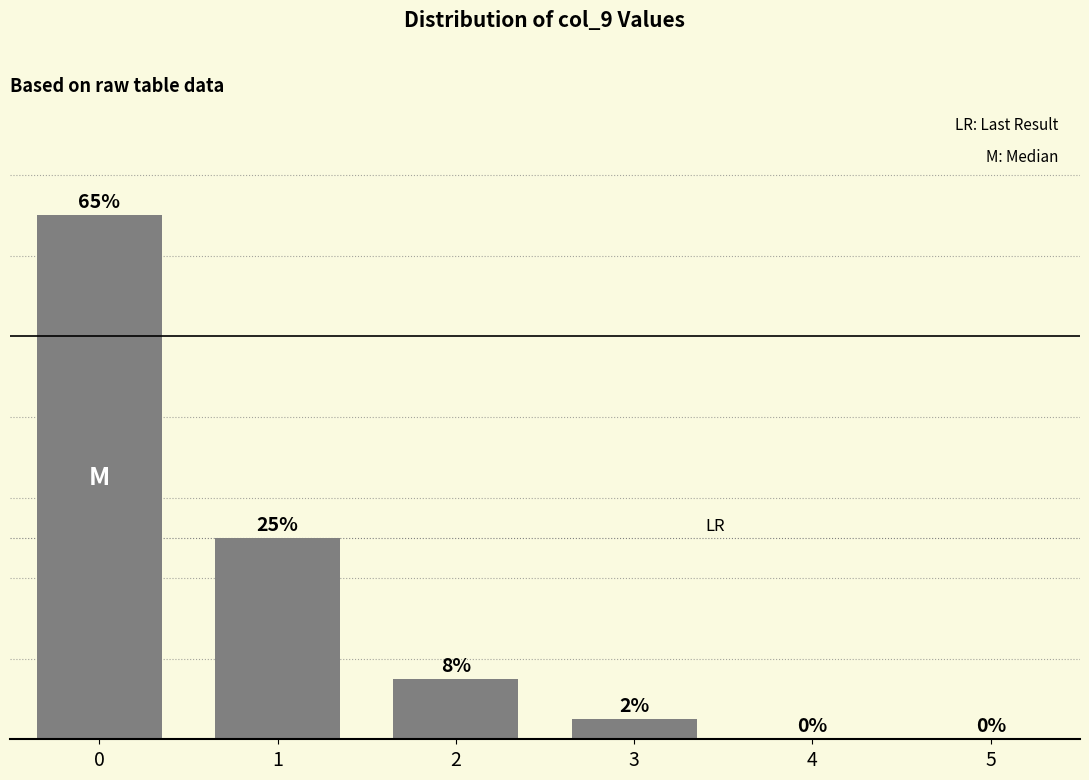

Read the value at 2.

7.5